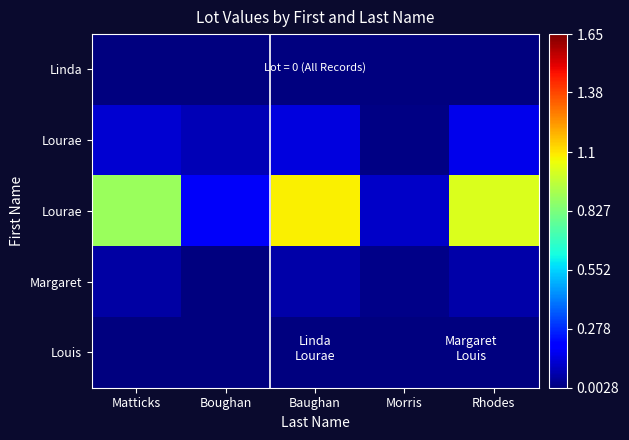

Which category has the highest value across all series?

Baughan